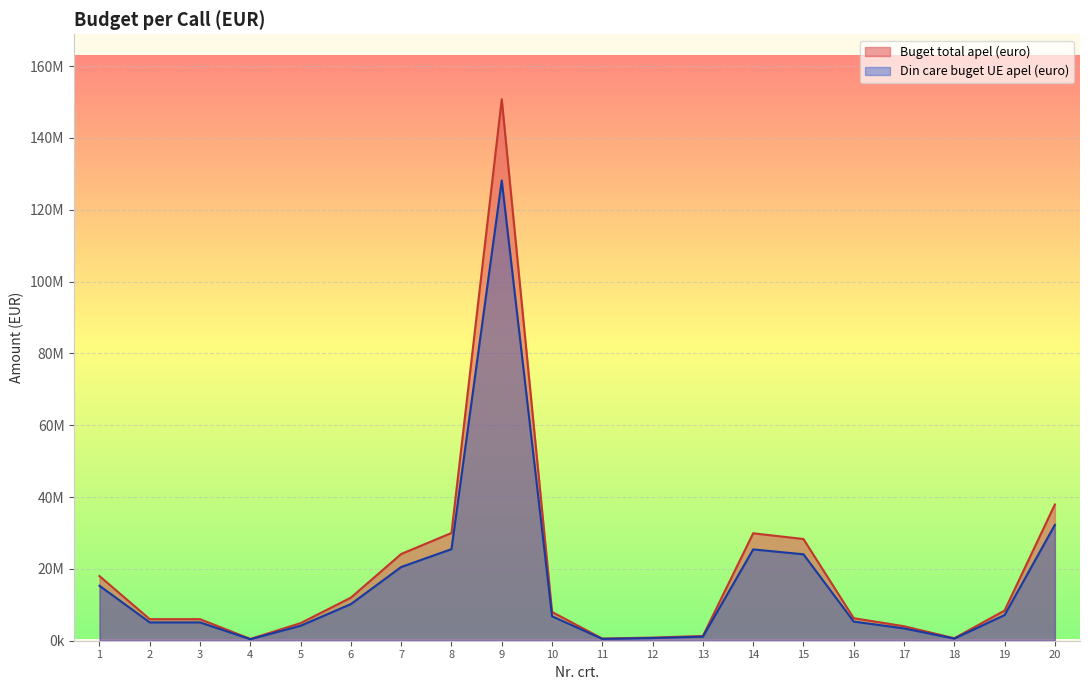

What is the minimum value shown in the chart?

425000.0